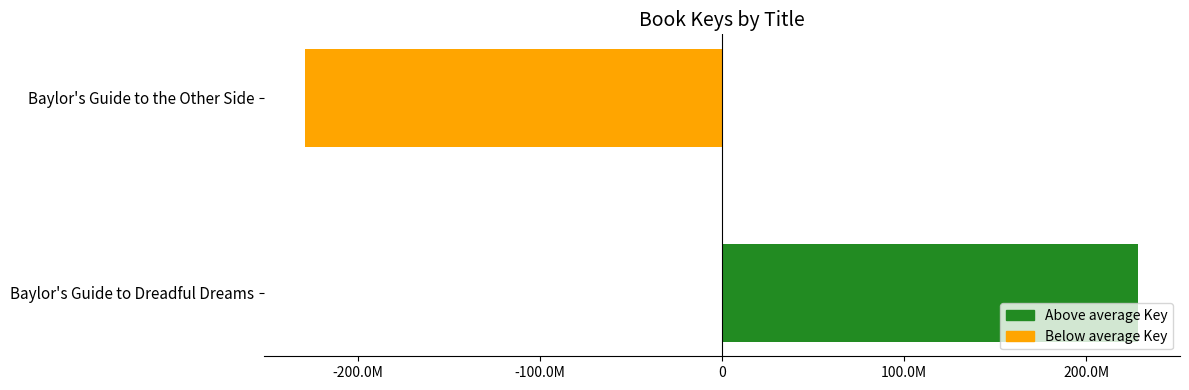

Are the bars horizontal?

Yes